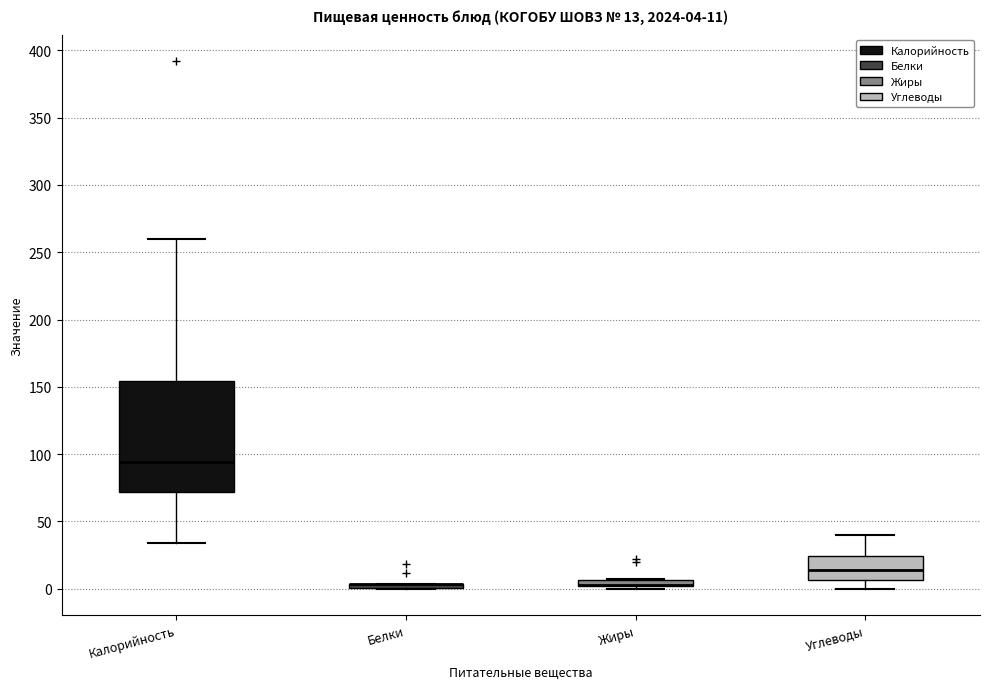

Which box is the tallest, from its lower edge to its upper edge?

Калорийность